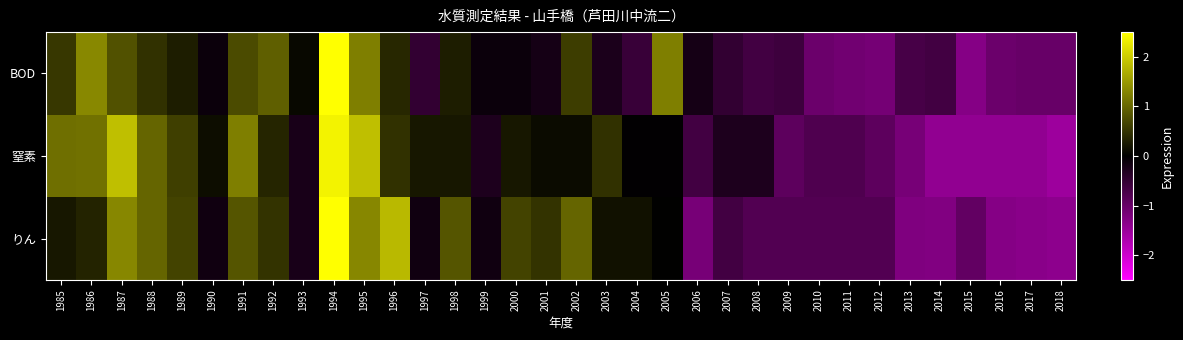

Reading left to right, what are all the values shown in this chart?

BOD: 1985=0.5	1986=1.3	1987=0.8	1988=0.5	1989=0.3	1990=-0.1	1991=0.7	1992=0.9	1993=0.1	1994=3.9	1995=1.2	1996=0.4	1997=-0.5	1998=0.3	1999=-0.1	2000=-0.1	2001=-0.2	2002=0.6	2003=-0.3	2004=-0.6	2005=1.2	2006=-0.2	2007=-0.5	2008=-0.7	2009=-0.6	2010=-1.0	2011=-1.1	2012=-1.1	2013=-0.7	2014=-0.7	2015=-1.3	2016=-1.0	2017=-1.0	2018=-1.0
窒素: 1985=1.1	1986=1.1	1987=1.9	1988=1.0	1989=0.6	1990=0.1	1991=1.2	1992=0.4	1993=-0.2	1994=2.4	1995=1.9	1996=0.5	1997=0.2	1998=0.2	1999=-0.3	2000=0.2	2001=0.1	2002=0.1	2003=0.5	2004=-0.0	2005=-0.0	2006=-0.7	2007=-0.3	2008=-0.3	2009=-0.9	2010=-0.8	2011=-0.8	2012=-0.9	2013=-1.2	2014=-1.4	2015=-1.4	2016=-1.4	2017=-1.4	2018=-1.5
りん: 1985=0.2	1986=0.3	1987=1.3	1988=1.0	1989=0.7	1990=-0.2	1991=0.8	1992=0.5	1993=-0.2	1994=2.8	1995=1.3	1996=1.8	1997=-0.2	1998=0.8	1999=-0.2	2000=0.7	2001=0.5	2002=1.0	2003=0.2	2004=0.2	2005=0.0	2006=-1.2	2007=-0.6	2008=-0.8	2009=-0.8	2010=-0.8	2011=-0.8	2012=-0.8	2013=-1.2	2014=-1.3	2015=-1.0	2016=-1.3	2017=-1.3	2018=-1.4